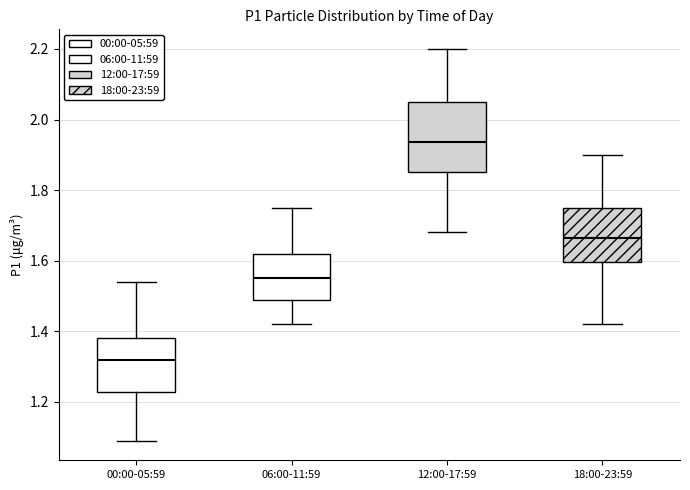

Where does the lower whisker of the box for 18:00-23:59 end on the y-axis? The values are not printed on the chart, so give them approximately, as read against the axis.

1.42